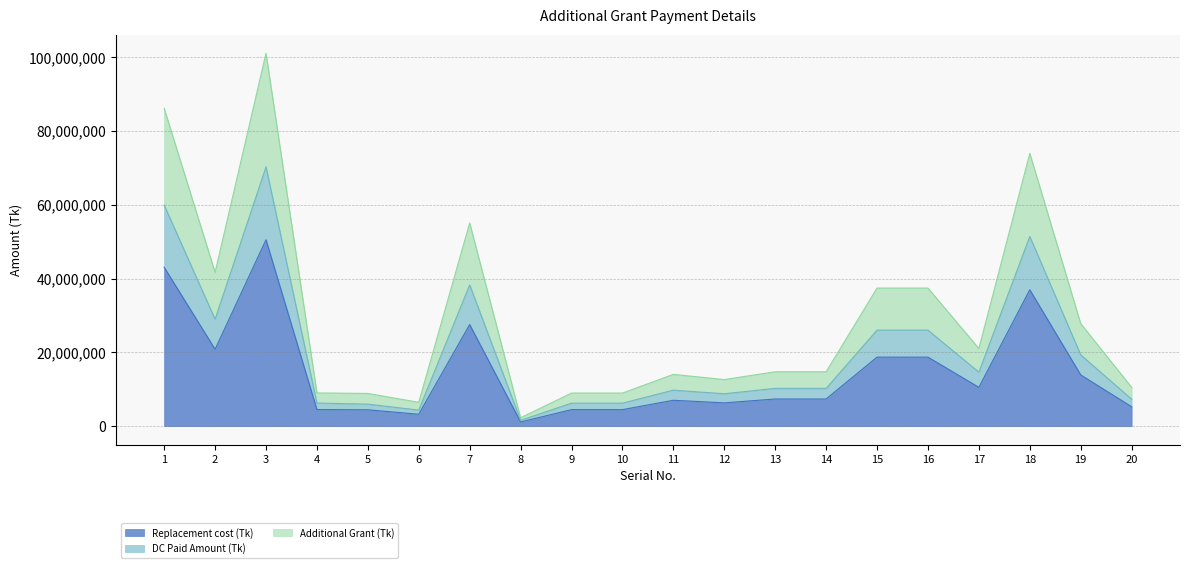

The value of Replacement cost (Tk) at 12 is 6314760.0. True or false?

True